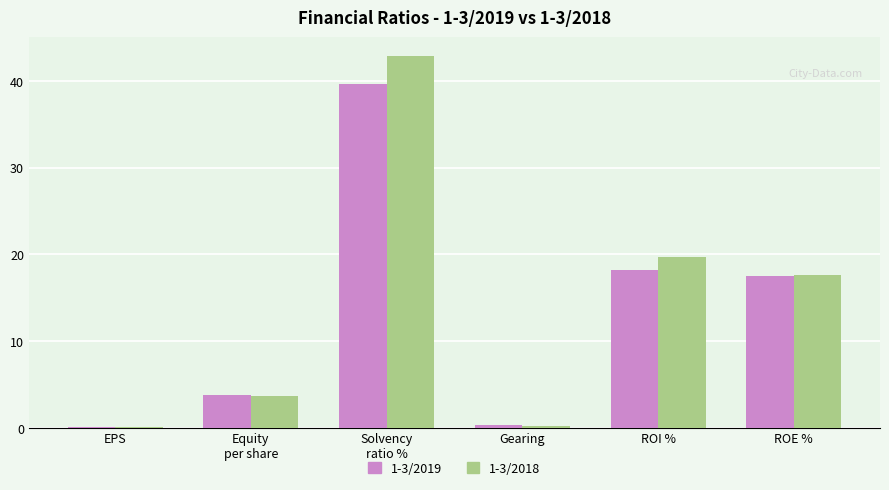

Does the chart contain stacked bars?

No